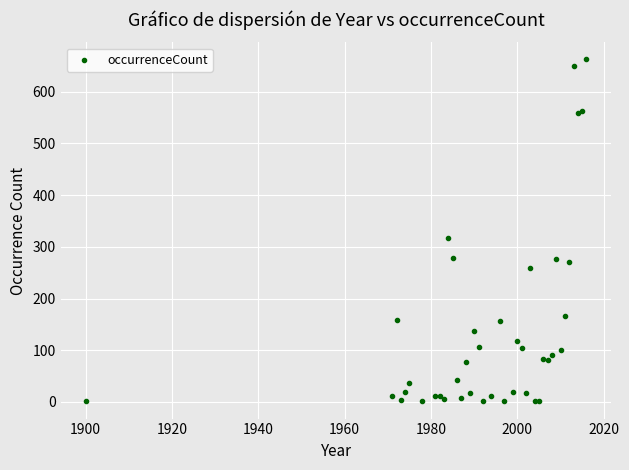

What Y value in the scatter plot is closest to 331?

317